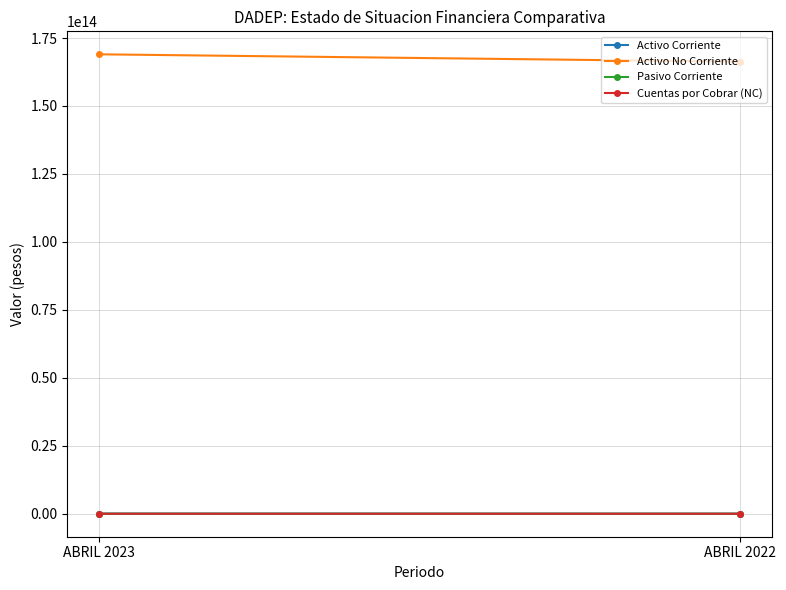

What is the sum of all Pasivo Corriente values?

6083750173